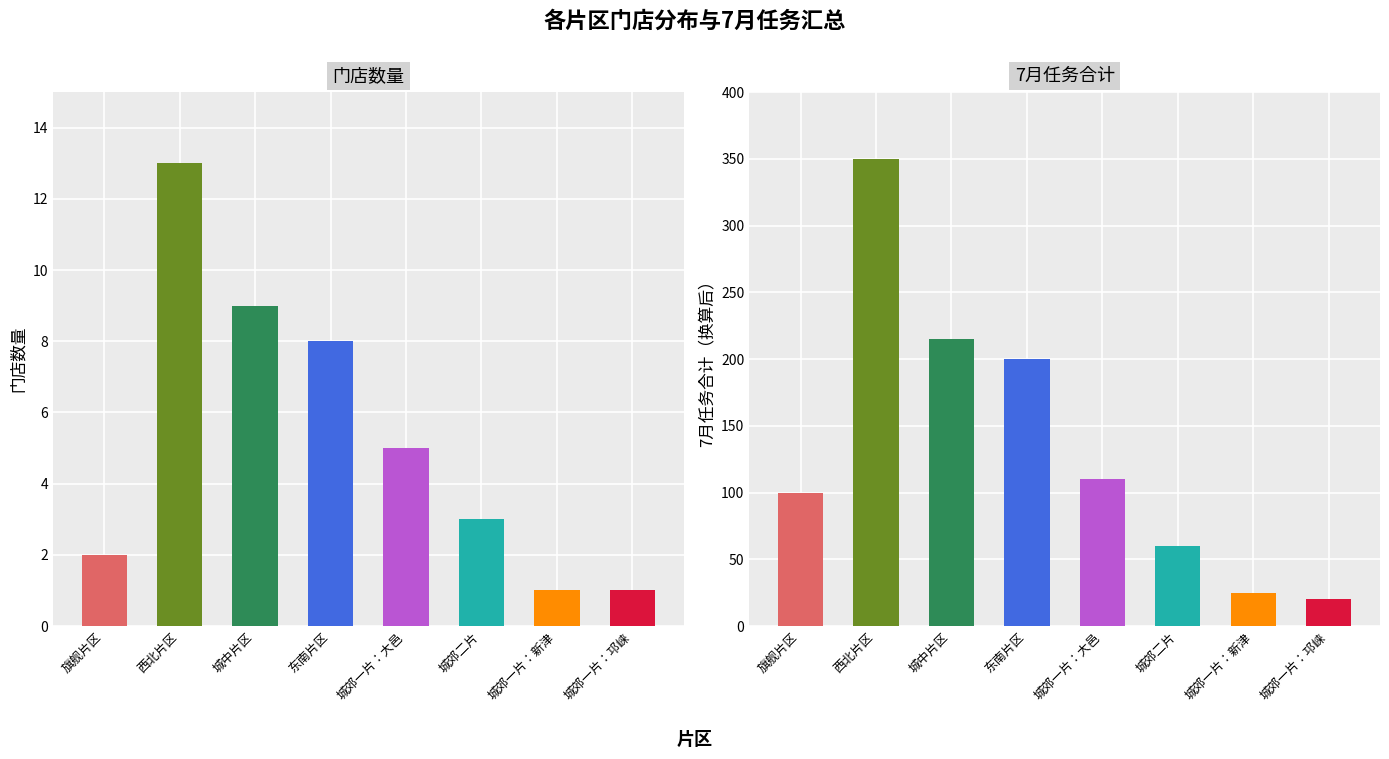

Reading left to right, what are all the values shown in this chart?

2	13	9	8	5	3	1	1